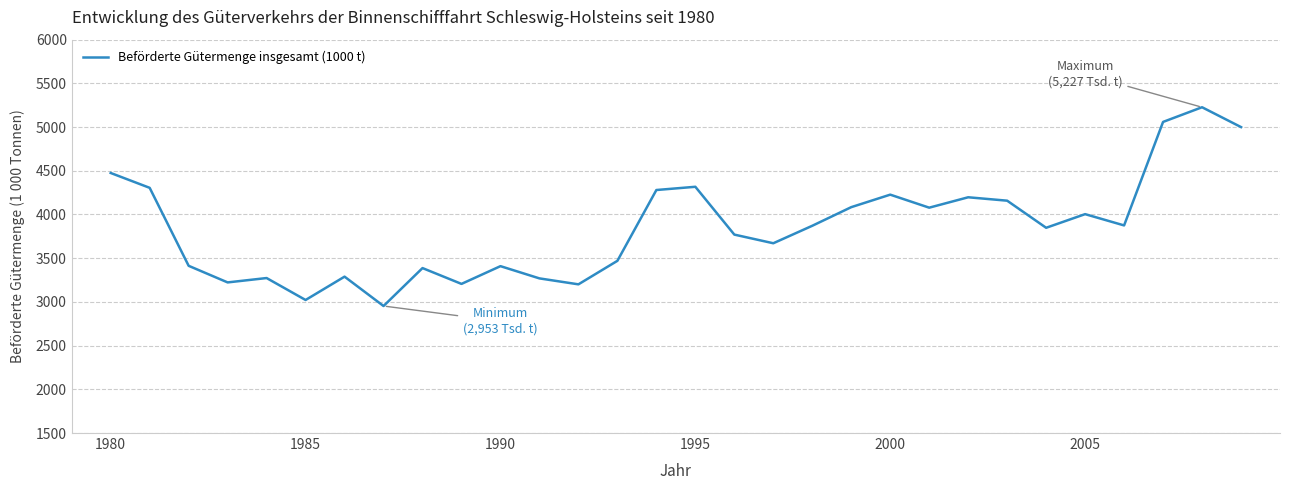

How many distinct data groups are displayed?

1